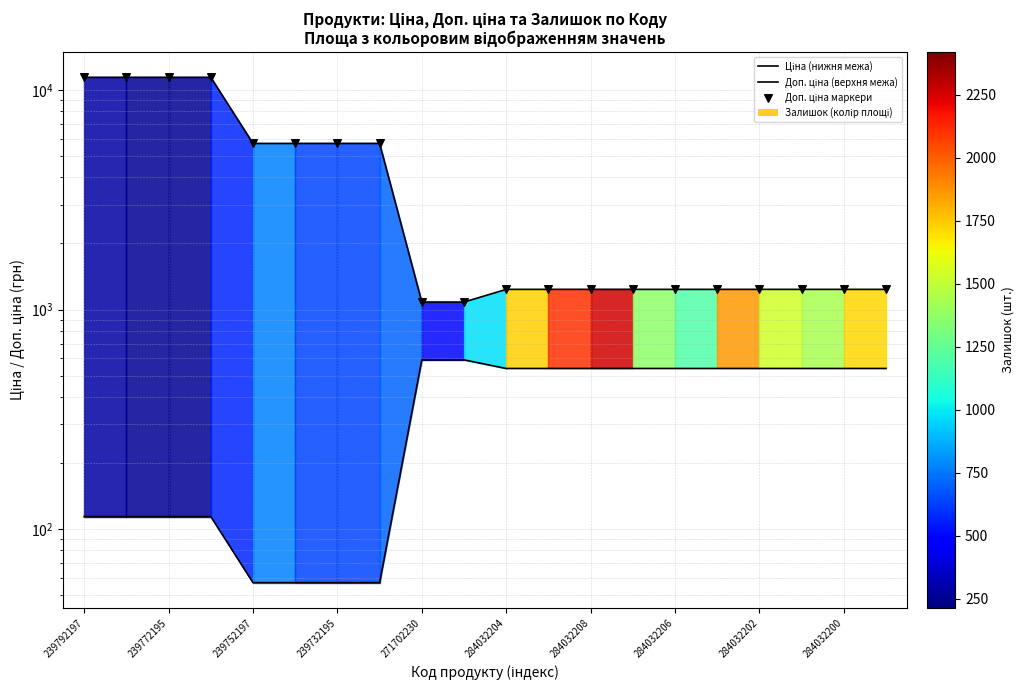

Which series has the largest Y range (max minus min)?

Доп. ціна (верхня межа)